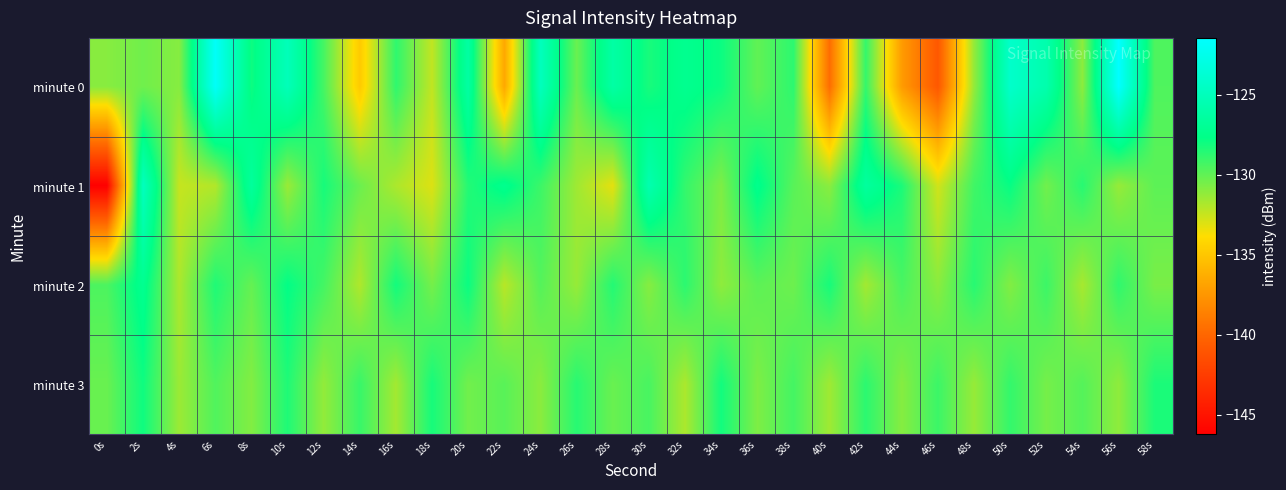

How many data points does each series have?

30